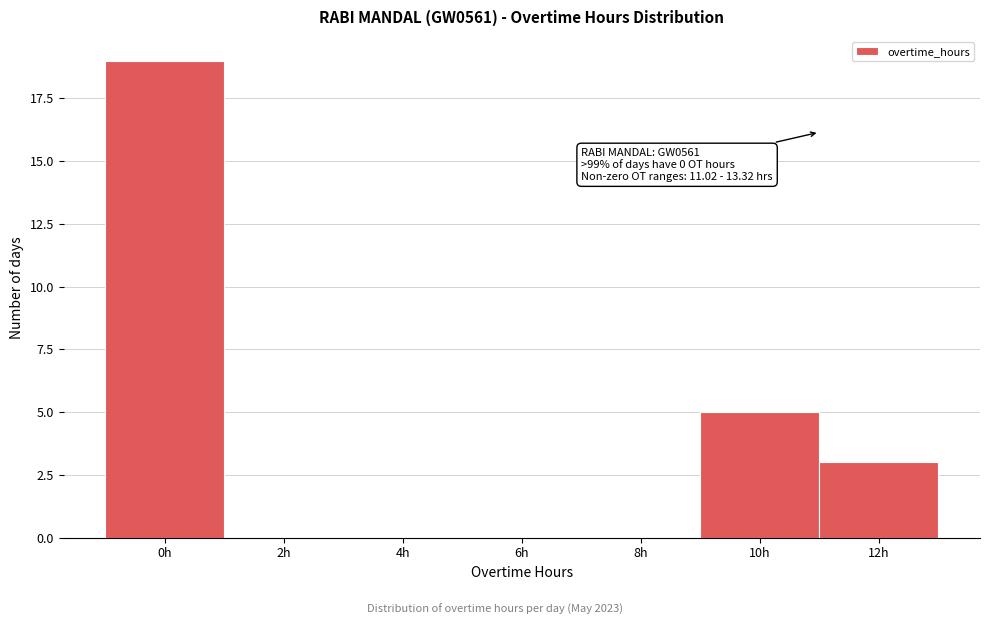

Reading right to left, extract all data points from this chart.

12h=3	10h=5	8h=0	6h=0	4h=0	2h=0	0h=19